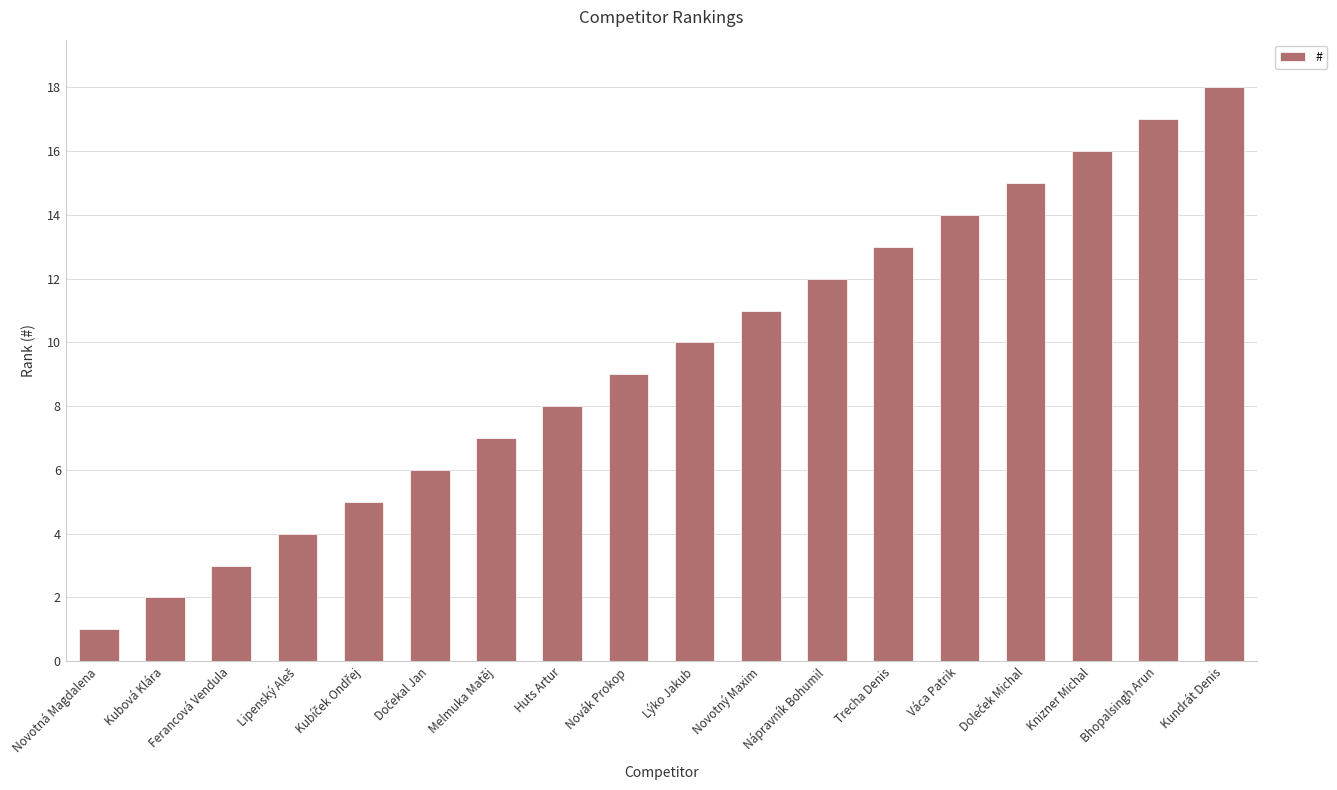

What is the sum of the values at Melmuka Matěj and Novotný Maxim?

18